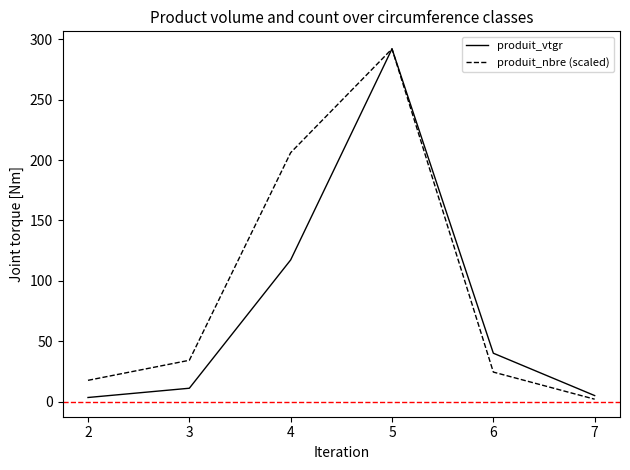

Is the value of produit_nbre (scaled) at 5 greater than the value of produit_vtgr at 6?

Yes